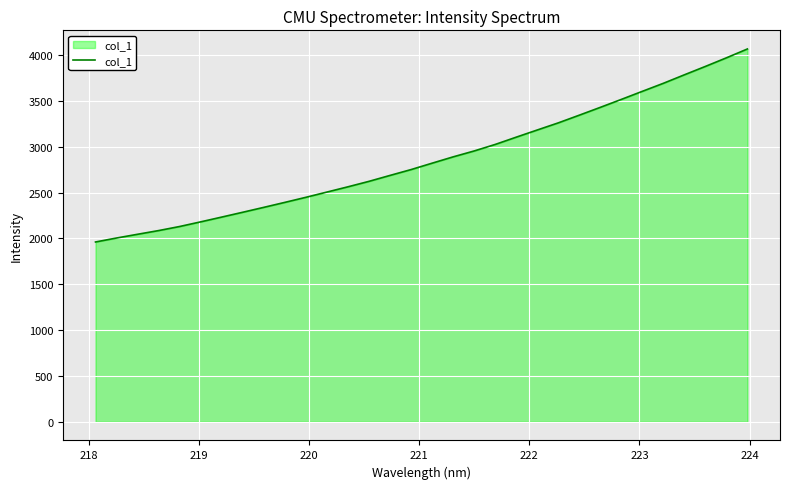

What is the minimum value shown in the chart?

1960.7